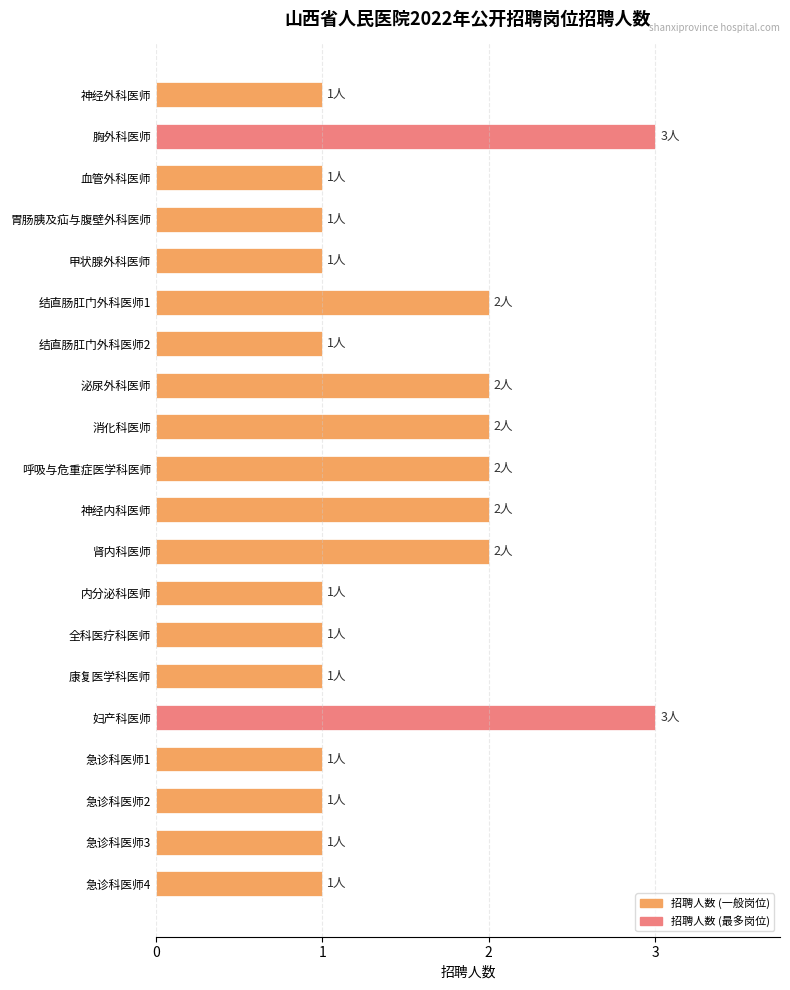

Does the chart contain stacked bars?

No